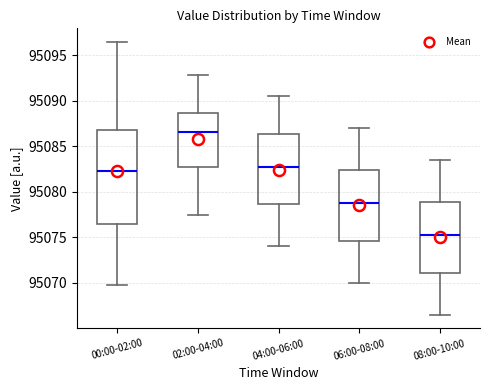

Reading left to right, read every box against the y-axis: the position of its median line, the range the box covers, and the ends of its whiskers. The values are not printed on the chart, so give them approximately, as read against the axis.

00:00-02:00: median 95082.5, box 95076.5 to 95087.0, whiskers 95070.0 to 95096.5
02:00-04:00: median 95086.5, box 95082.5 to 95088.5, whiskers 95077.5 to 95093.0
04:00-06:00: median 95083.0, box 95078.5 to 95086.5, whiskers 95074.0 to 95090.5
06:00-08:00: median 95079.0, box 95074.5 to 95082.5, whiskers 95070.0 to 95087.0
08:00-10:00: median 95075.5, box 95071.0 to 95079.0, whiskers 95066.5 to 95083.5